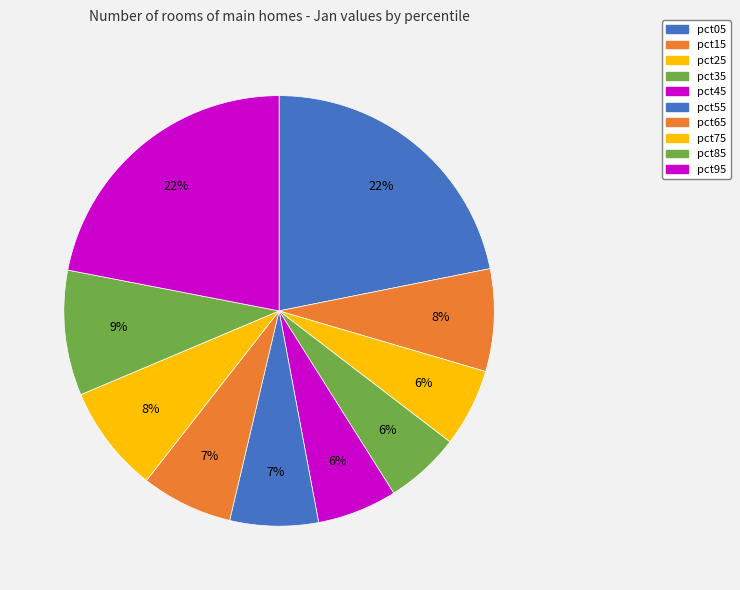

Count the number of slices in the pie.

10